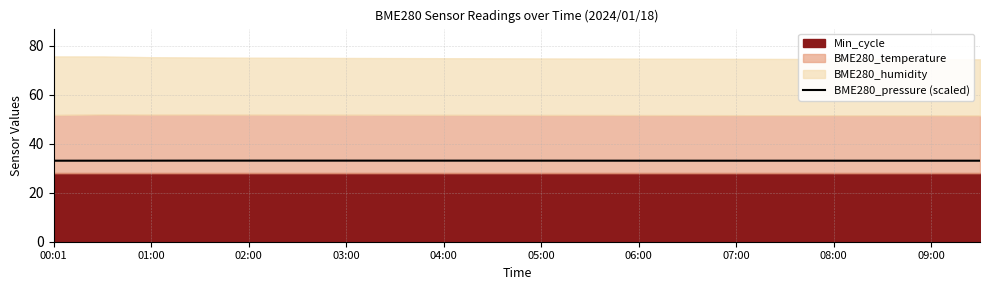

Is it true that BME280_pressure (scaled) equals 33.1 at 03:00?

True